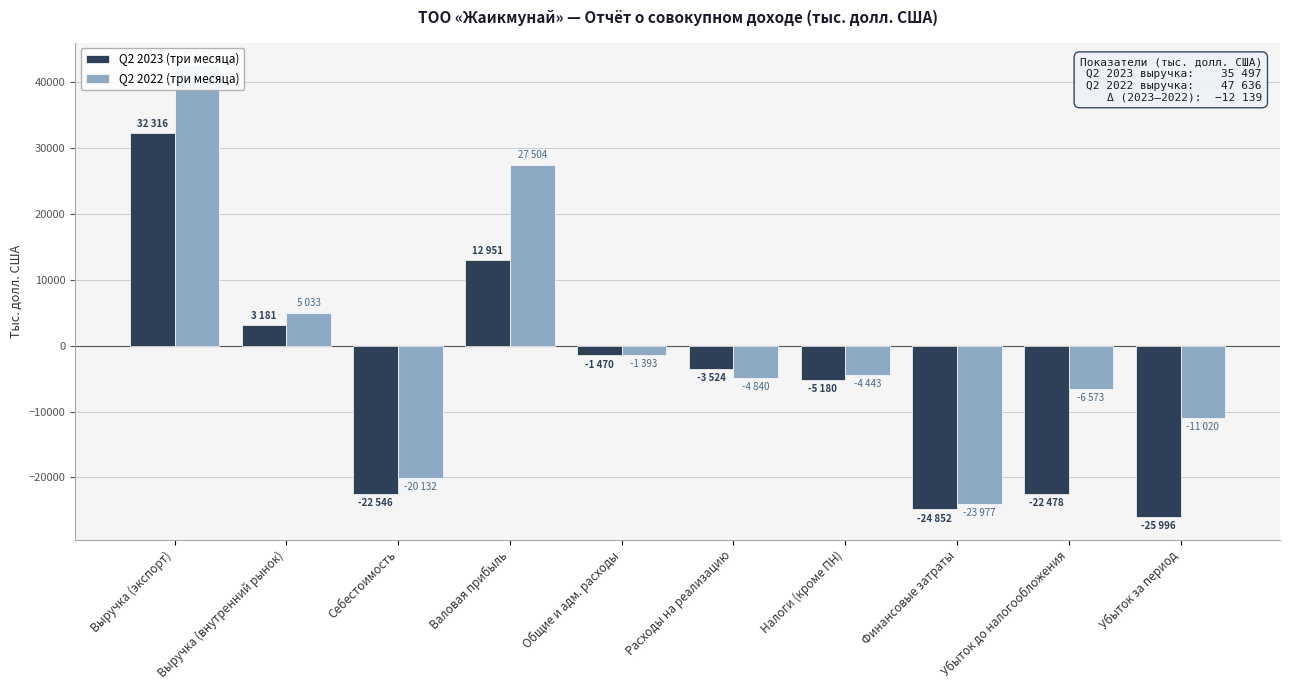

True or false: Q2 2023 (три месяца) has a value of 32316 at Выручка (экспорт).

True